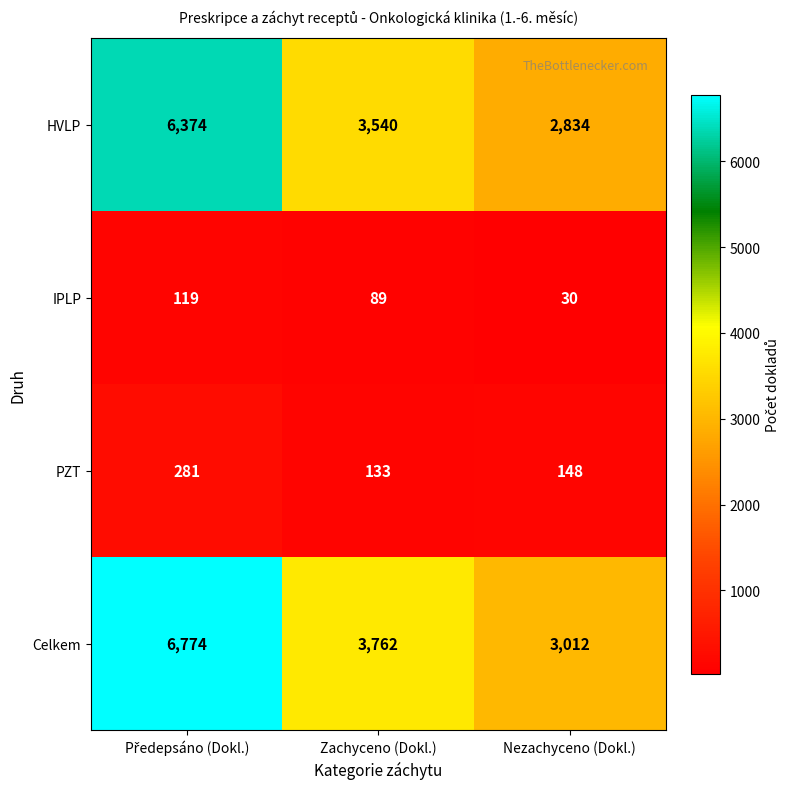

Which category has the lowest value across all series?

Nezachyceno (Dokl.)